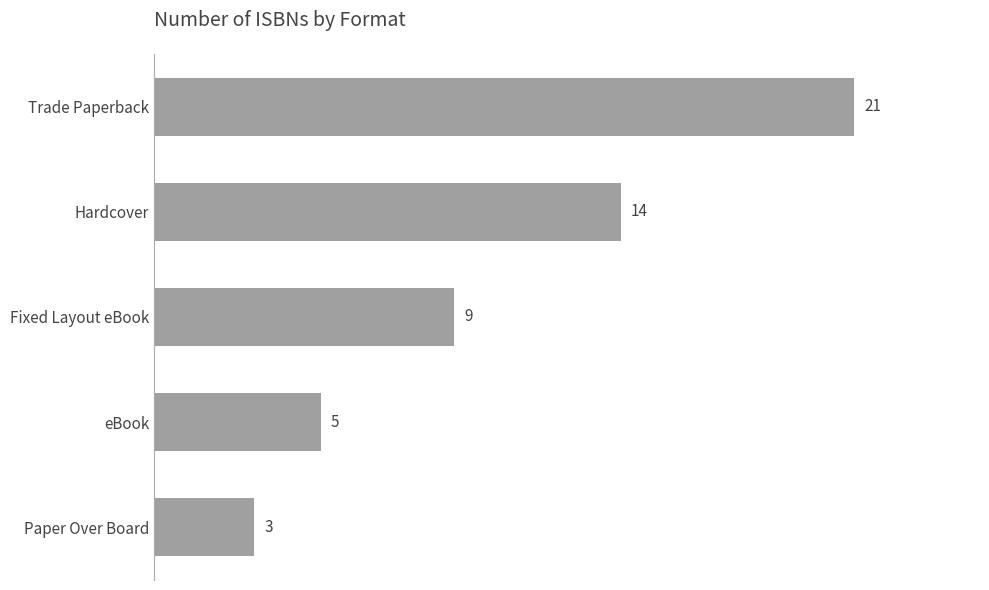

Is it true that the value at Trade Paperback is 21?

True